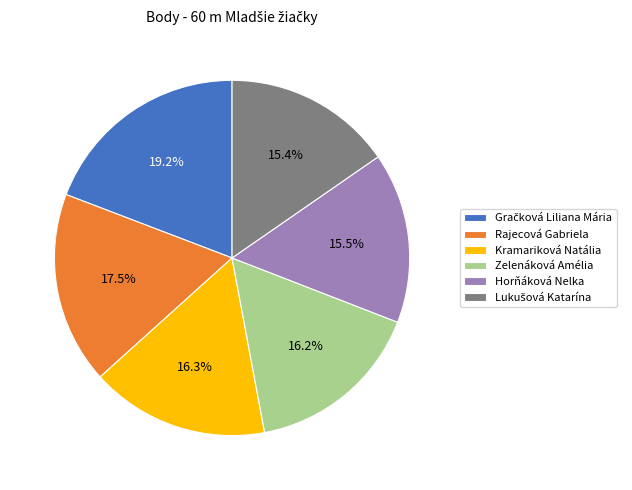

To the nearest percent, what is the average slice percentage?

17%